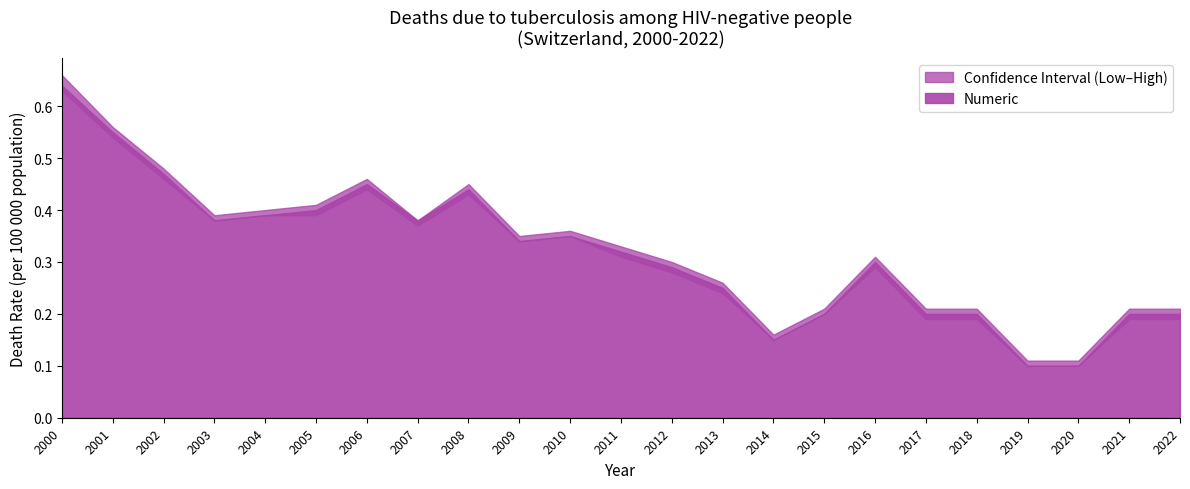

How many lines are shown in the chart?

3